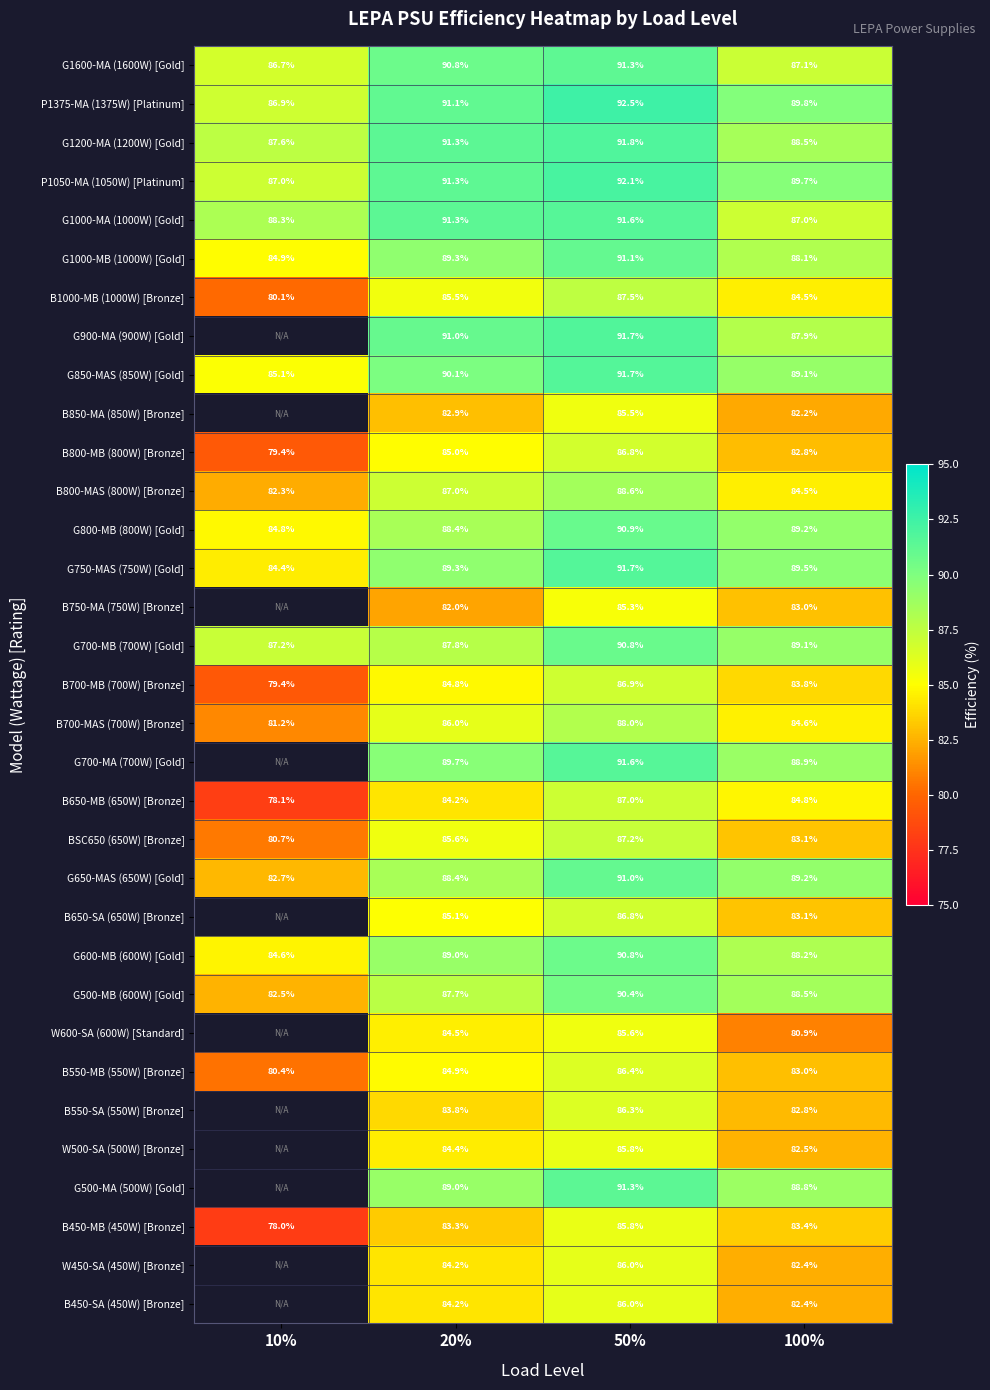

Is it true that B550-SA (550W) [Bronze] equals 20.4 at 100%?

False